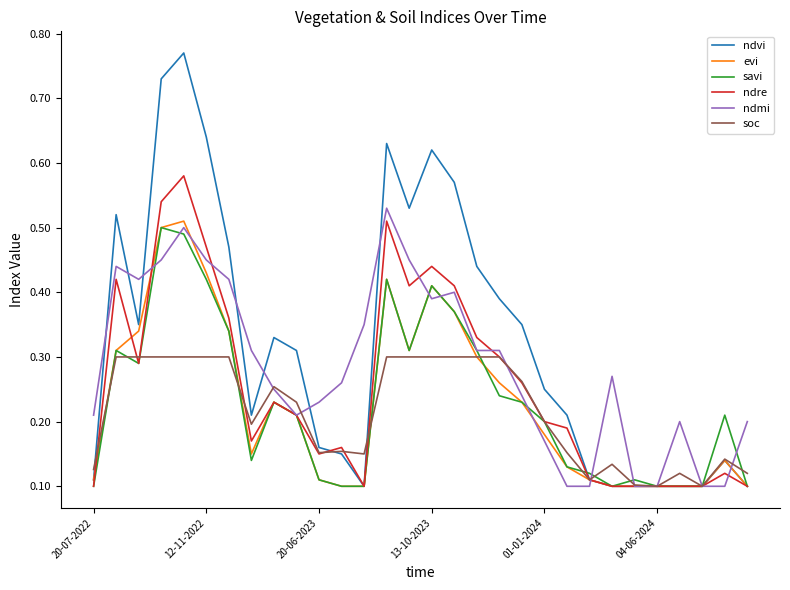

Count the number of categories in the chart.

30